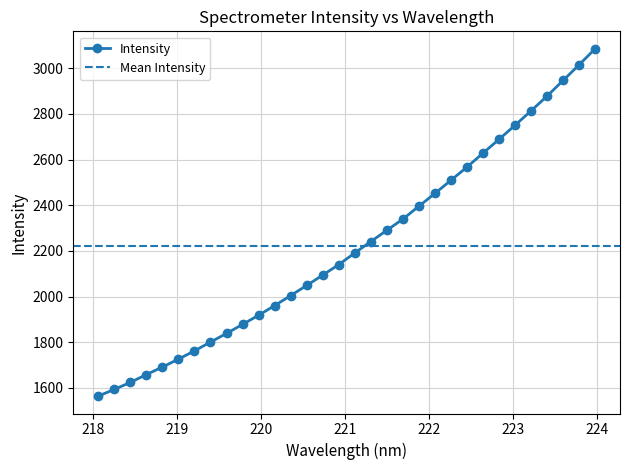

Does the chart have visible grid lines?

Yes